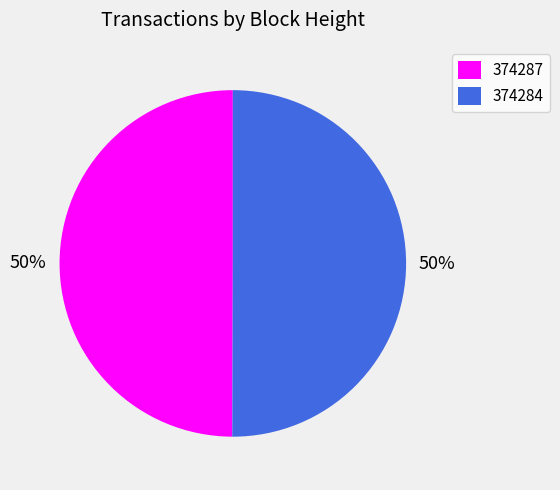

Is it true that 374287 is 45% of the pie?

False